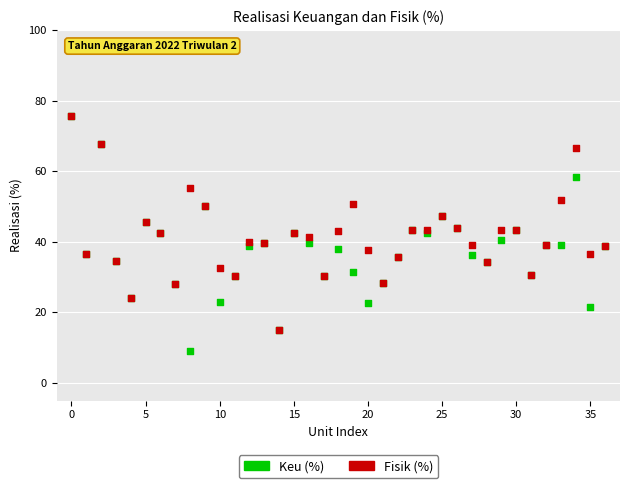

What are all the series names shown in the legend?

Keu (%), Fisik (%)